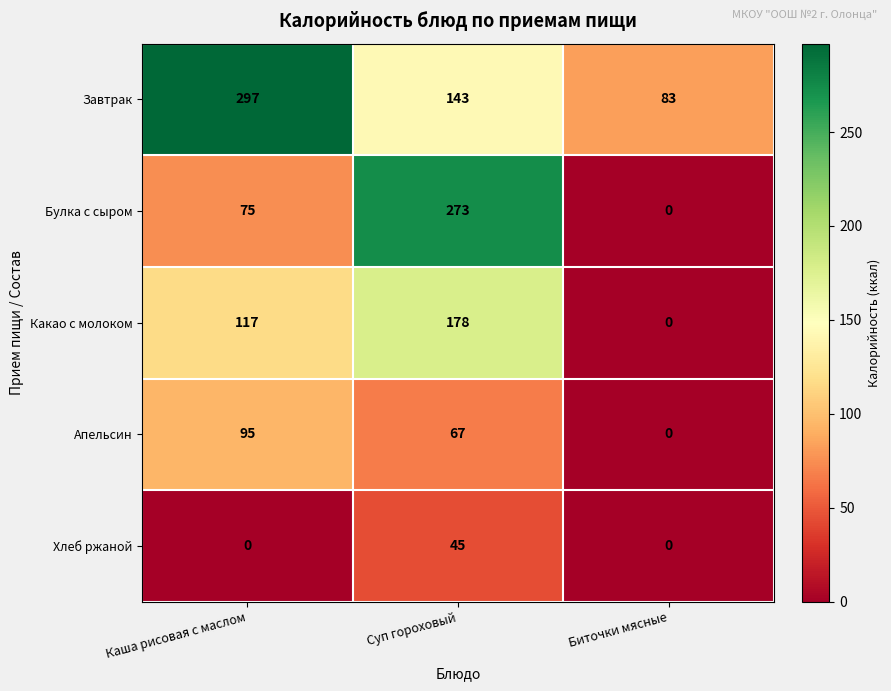

What is the minimum value for Завтрак?

83